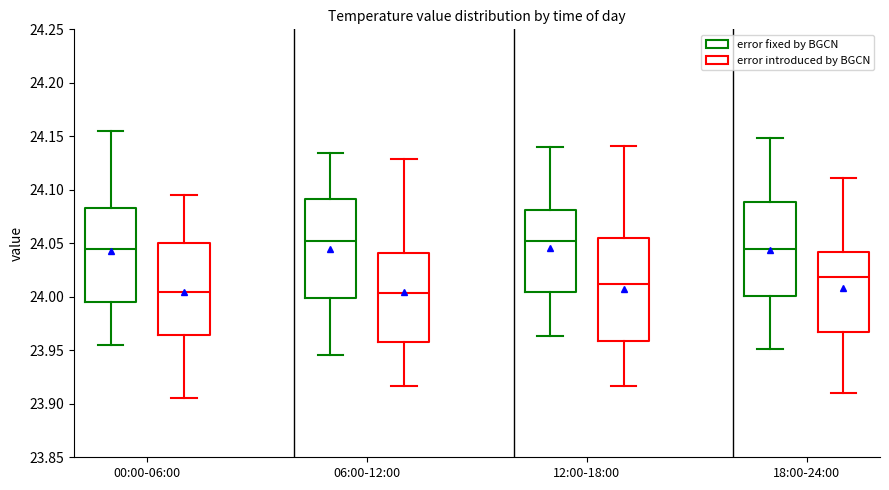

Reading left to right, transcribe this box plot: for each box, give where its median line is, the range the box spans, and where its two whiskers end, as read against the y-axis. The values are not printed on the chart, so give them approximately, as read against the axis.

00:00-06:00 (error fixed by BGCN): median 24.045, box 23.995 to 24.085, whiskers 23.955 to 24.155
00:00-06:00 (error introduced by BGCN): median 24.005, box 23.965 to 24.050, whiskers 23.905 to 24.095
06:00-12:00 (error fixed by BGCN): median 24.050, box 24.000 to 24.090, whiskers 23.945 to 24.135
06:00-12:00 (error introduced by BGCN): median 24.005, box 23.955 to 24.040, whiskers 23.915 to 24.130
12:00-18:00 (error fixed by BGCN): median 24.050, box 24.005 to 24.080, whiskers 23.965 to 24.140
12:00-18:00 (error introduced by BGCN): median 24.010, box 23.960 to 24.055, whiskers 23.915 to 24.140
18:00-24:00 (error fixed by BGCN): median 24.045, box 24.000 to 24.090, whiskers 23.950 to 24.150
18:00-24:00 (error introduced by BGCN): median 24.020, box 23.965 to 24.040, whiskers 23.910 to 24.110